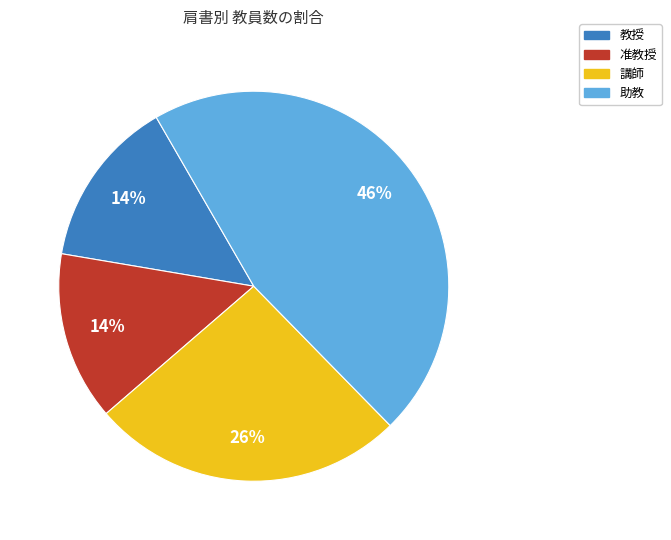

The 教授 slice represents 29% of the pie. True or false?

False